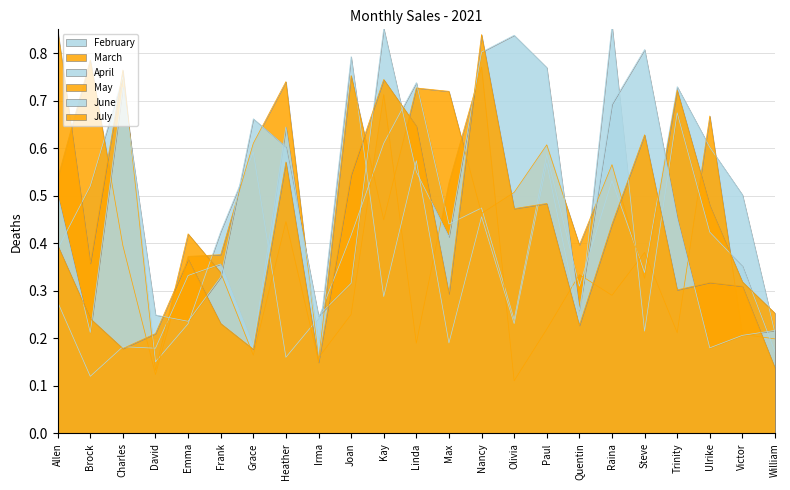

Rank the categories by July value from highest to lowest.

Nancy, Kay, Linda, Steve, Heather, Joan, Paul, Olivia, Raina, Allen, Emma, Ulrike, Victor, Trinity, Max, Brock, Frank, Quentin, David, Charles, Grace, Irma, William